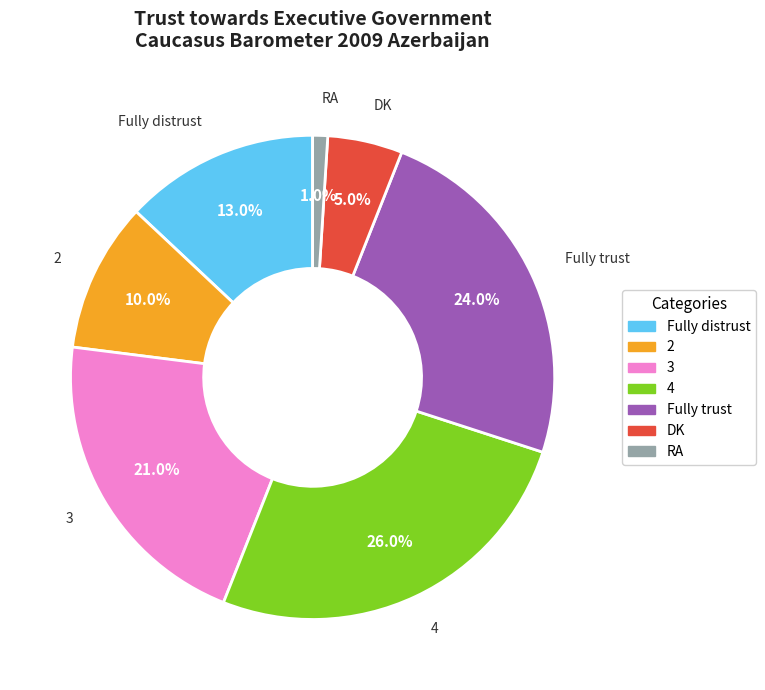

What is the largest slice in the pie chart?

4